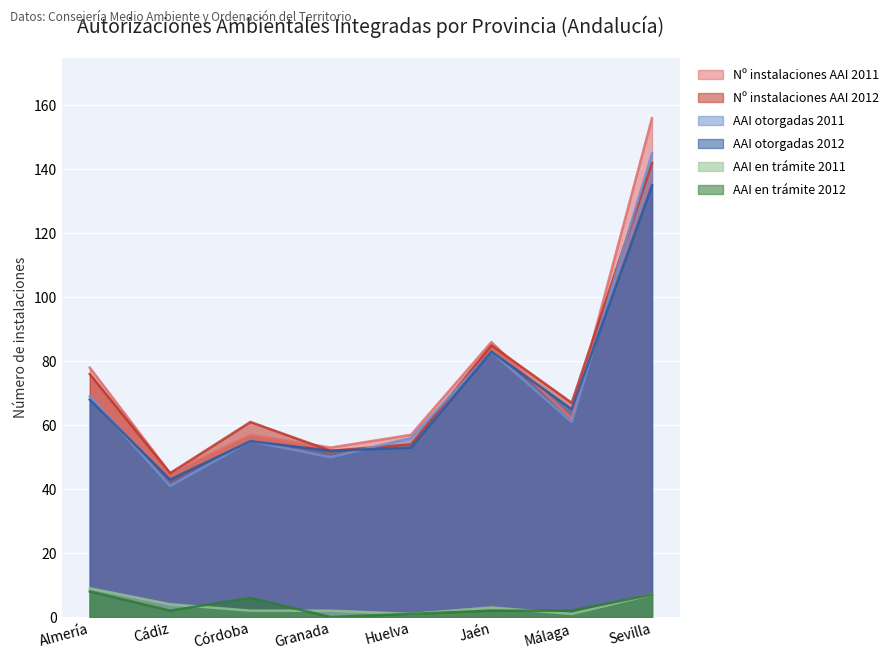

Which series has the widest spread of values?

Nº instalaciones AAI 2011